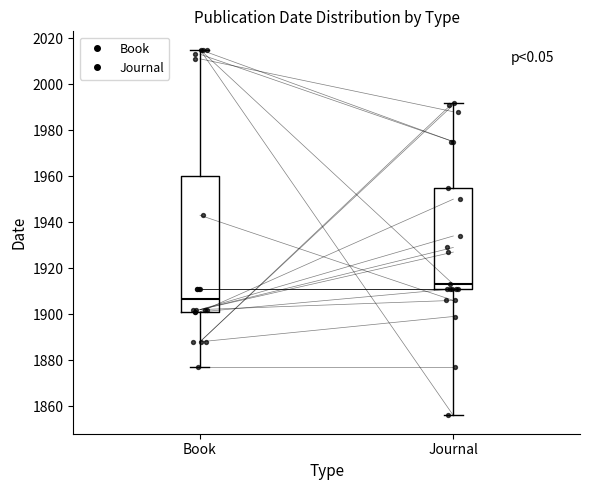

Reading left to right, transcribe this box plot: for each box, give where its median line is, the range the box spans, and where its two whiskers end, as read against the y-axis. The values are not printed on the chart, so give them approximately, as read against the axis.

Book: median 1906, box 1902 to 1960, whiskers 1878 to 2016
Journal: median 1914, box 1912 to 1956, whiskers 1856 to 1992